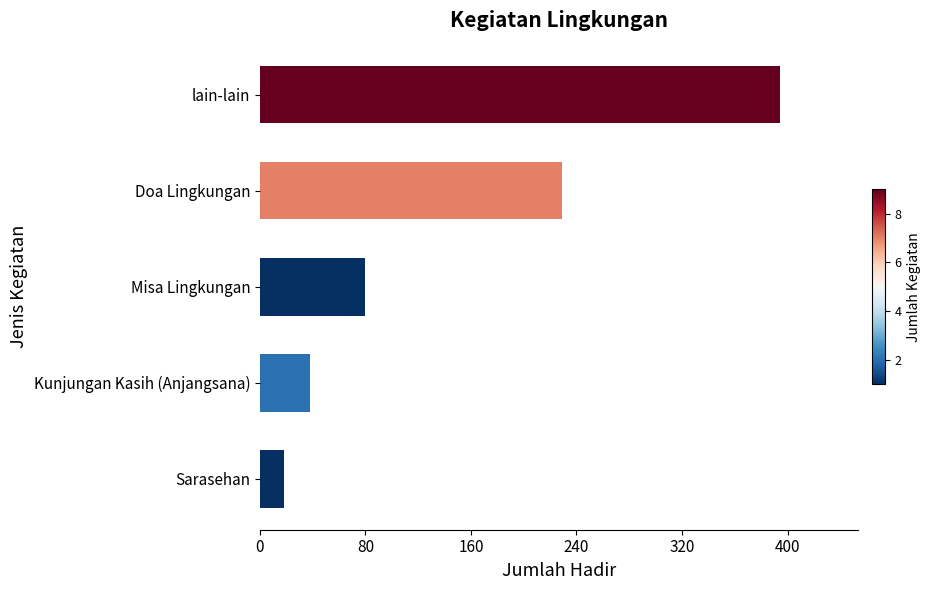

Rank the categories by value from highest to lowest.

lain-lain, Doa Lingkungan, Misa Lingkungan, Kunjungan Kasih (Anjangsana), Sarasehan